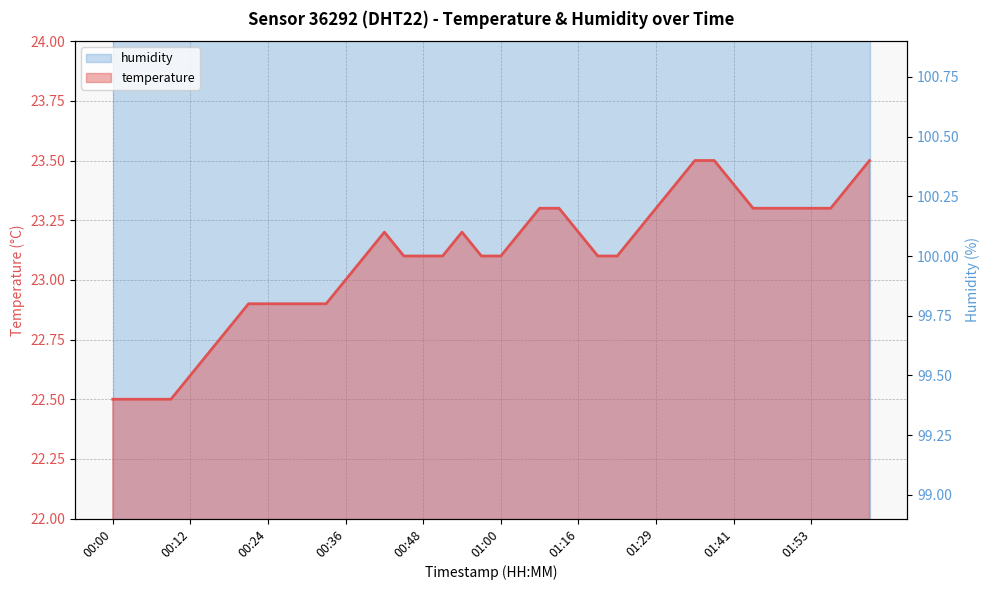

What is the maximum value shown in the chart?

99.9